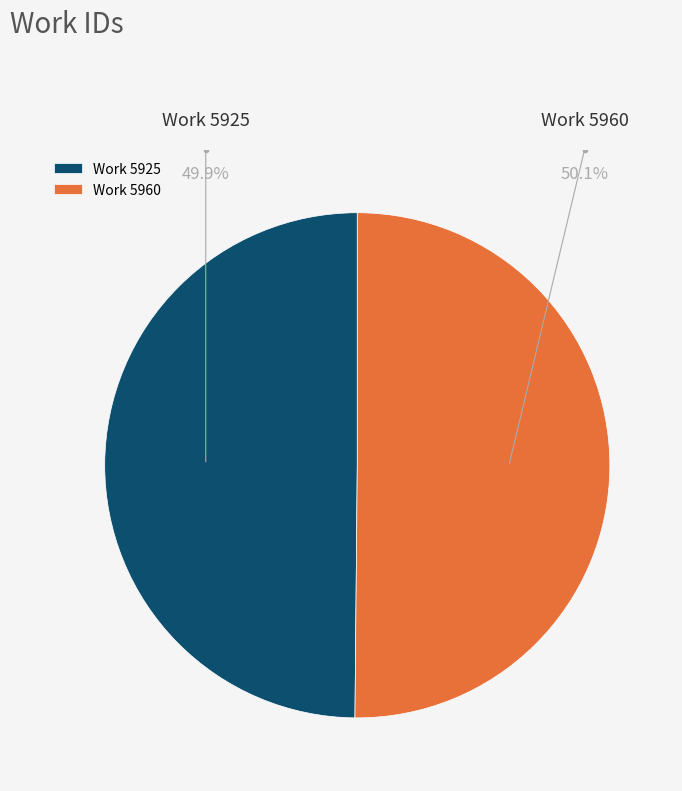

Combined, do Work 5925 and Work 5960 account for over 50%?

Yes